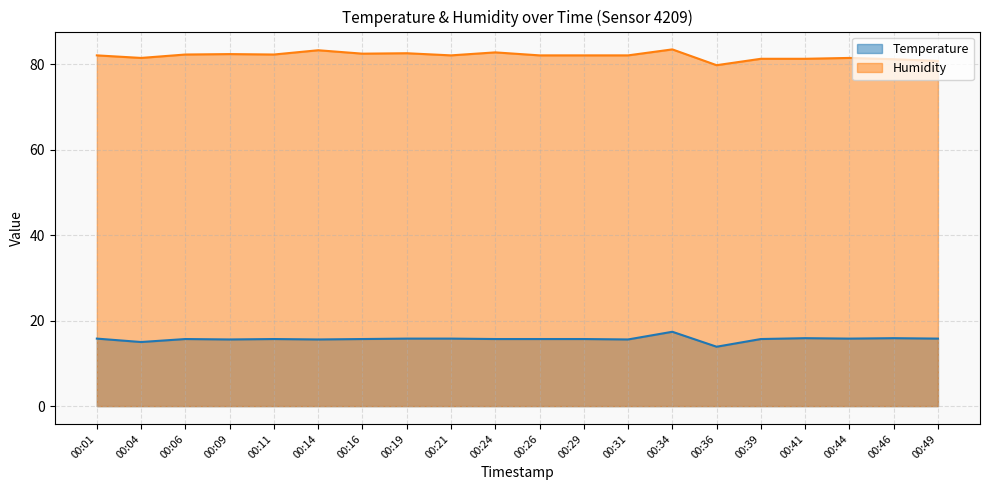

Between 00:16 and 00:24, which is larger?

00:16